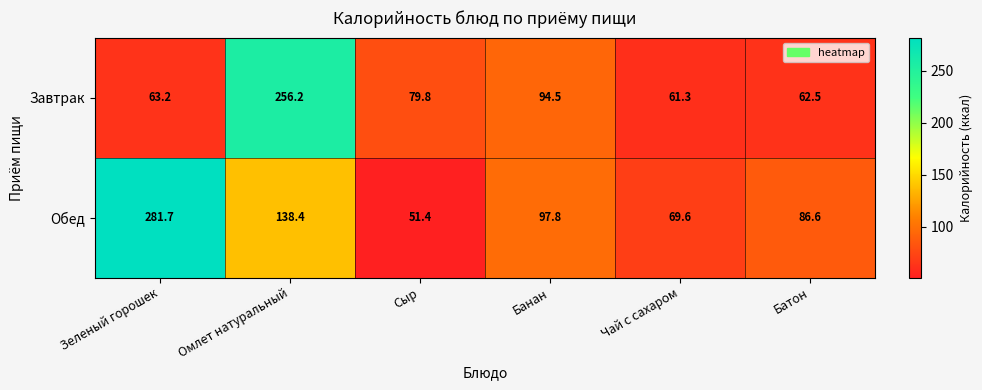

How many distinct data groups are displayed?

2